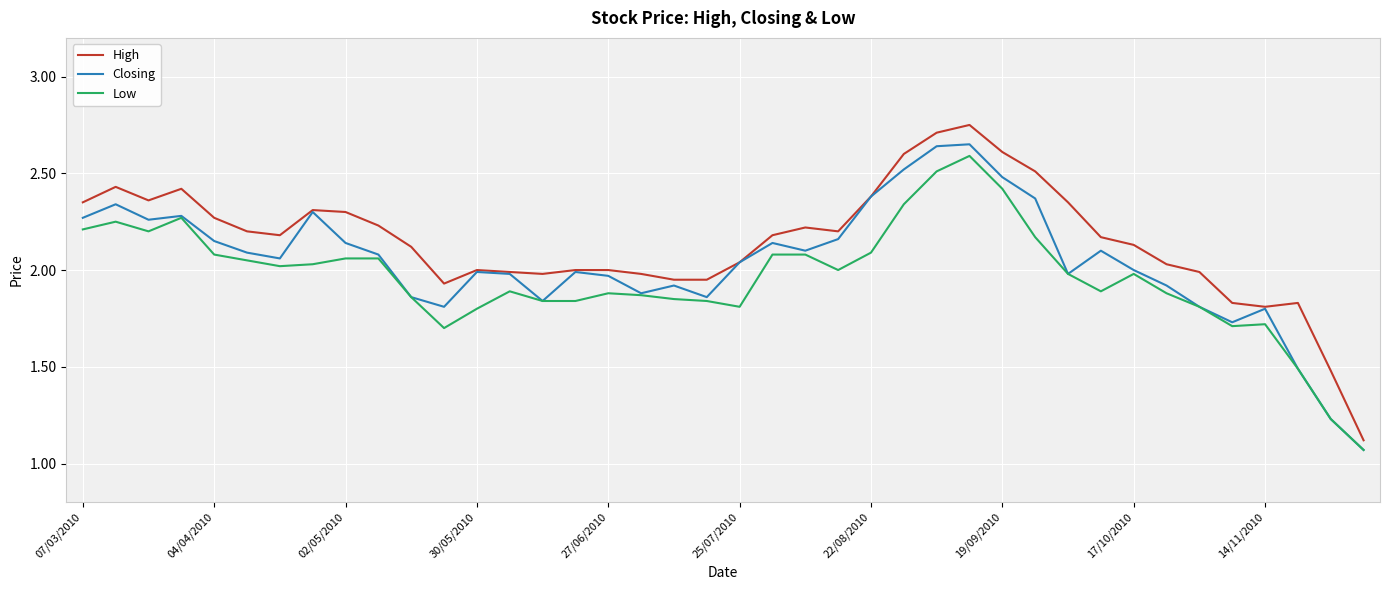

Rank the series by their average value, from lowest to highest.

Low, Closing, High